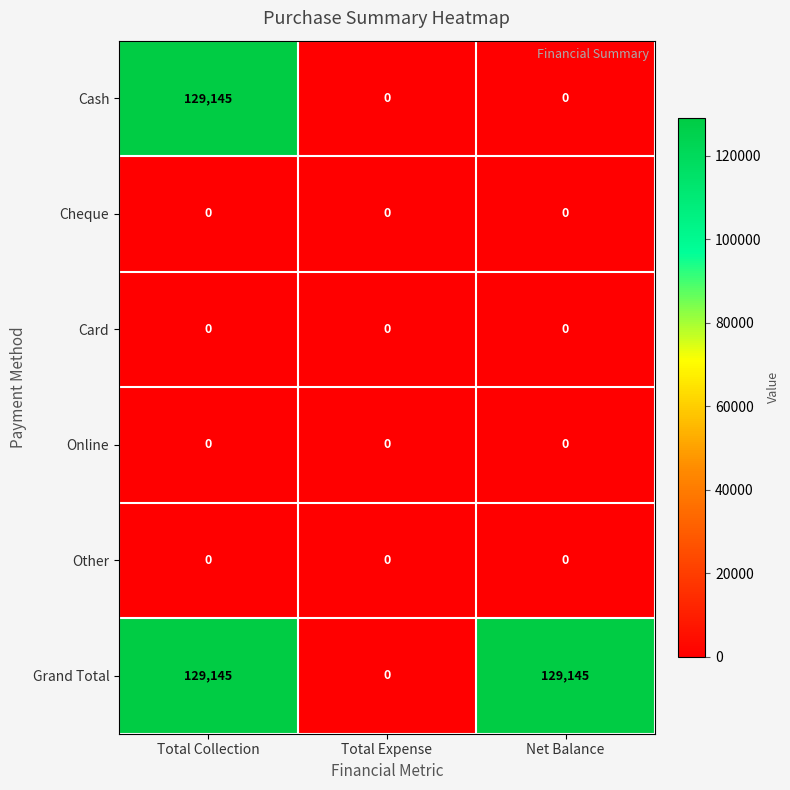

Reading left to right, what are all the values shown in this chart?

Cash: Total Collection=129145	Total Expense=0	Net Balance=0
Cheque: Total Collection=0	Total Expense=0	Net Balance=0
Card: Total Collection=0	Total Expense=0	Net Balance=0
Online: Total Collection=0	Total Expense=0	Net Balance=0
Other: Total Collection=0	Total Expense=0	Net Balance=0
Grand Total: Total Collection=129145	Total Expense=0	Net Balance=129145